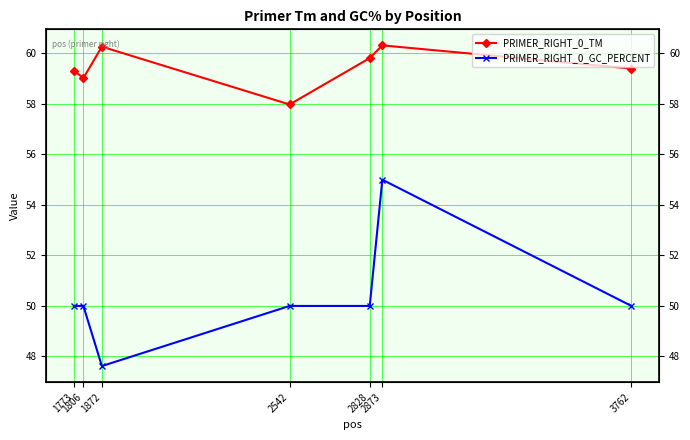

What is the value of the PRIMER_RIGHT_0_TM point at the 7th from the left?

59.4